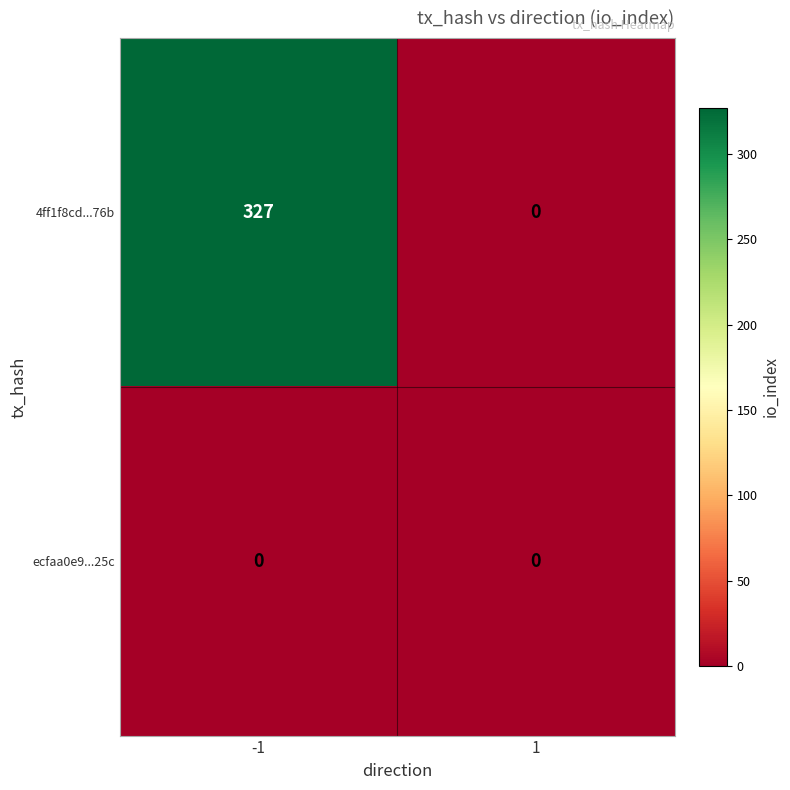

List the series in order of their overall mean, lowest first.

ecfaa0e9...25c, 4ff1f8cd...76b